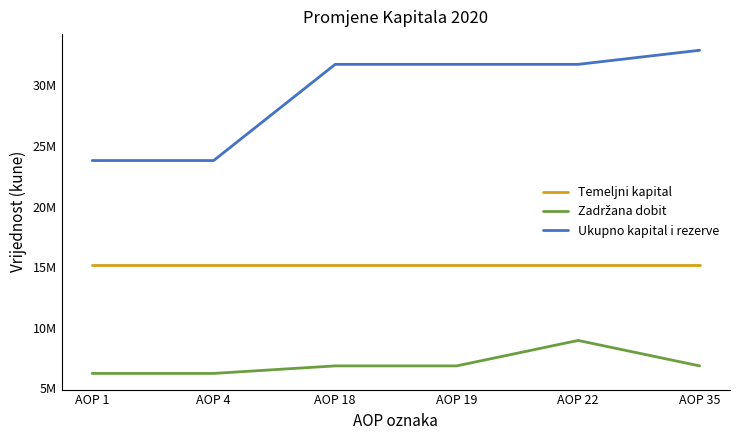

Does the chart display data point markers on the line(s)?

No